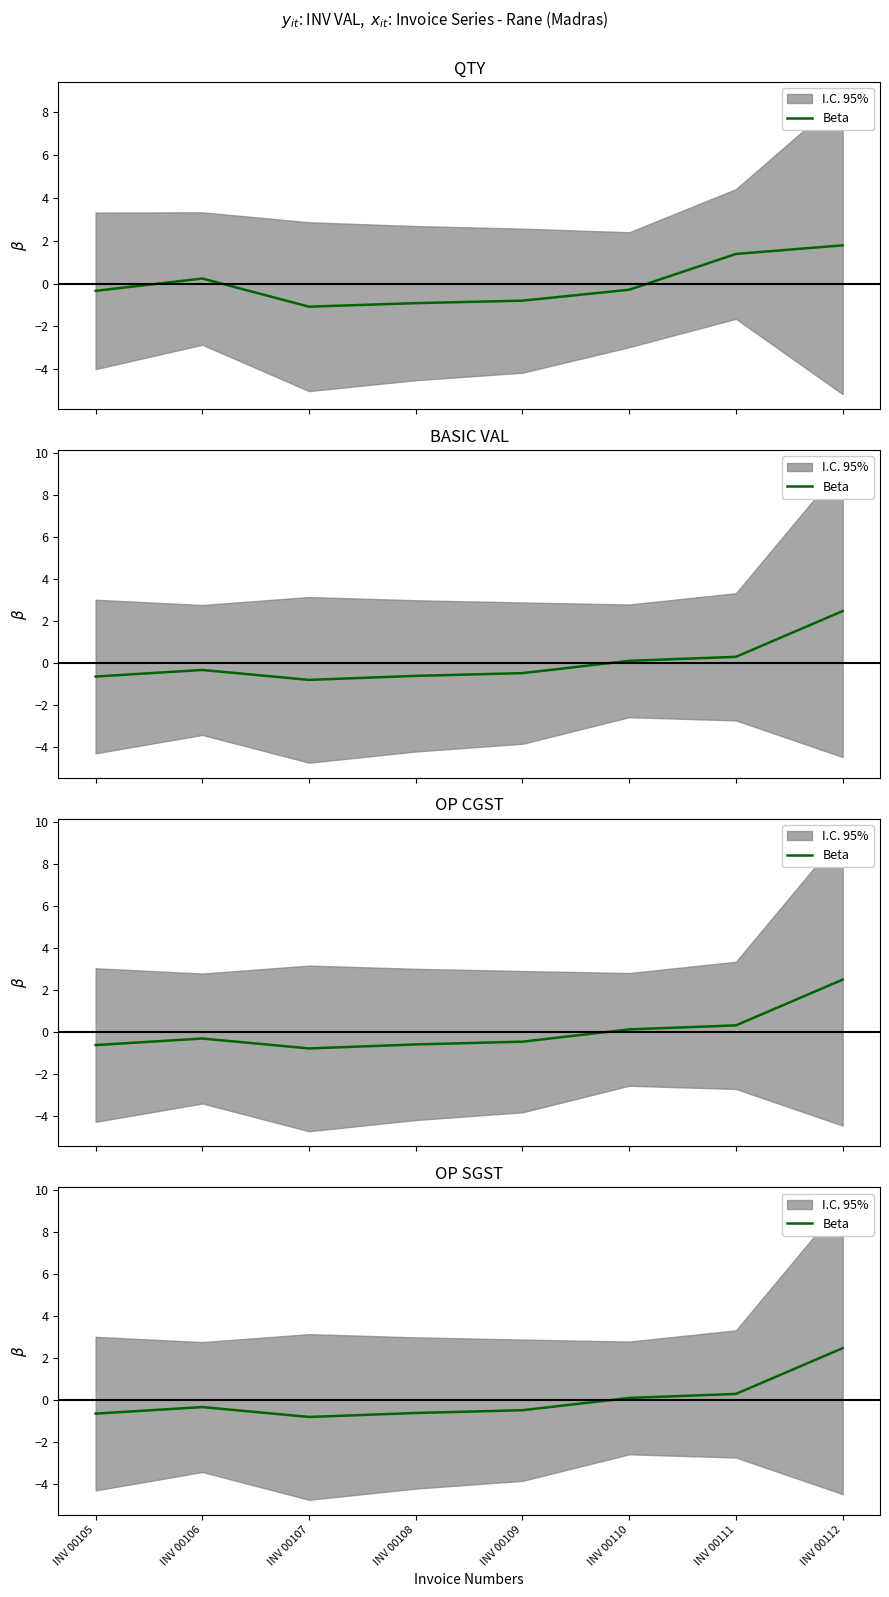

Is this an area chart (filled region under the line)?

No